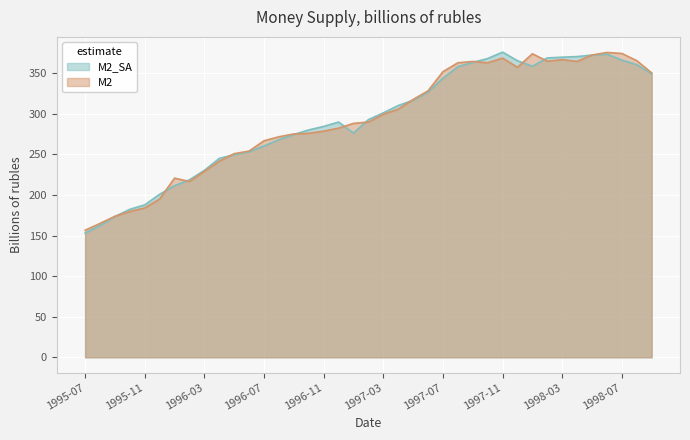

At which category does the chart reach its minimum across all series?

1995-07